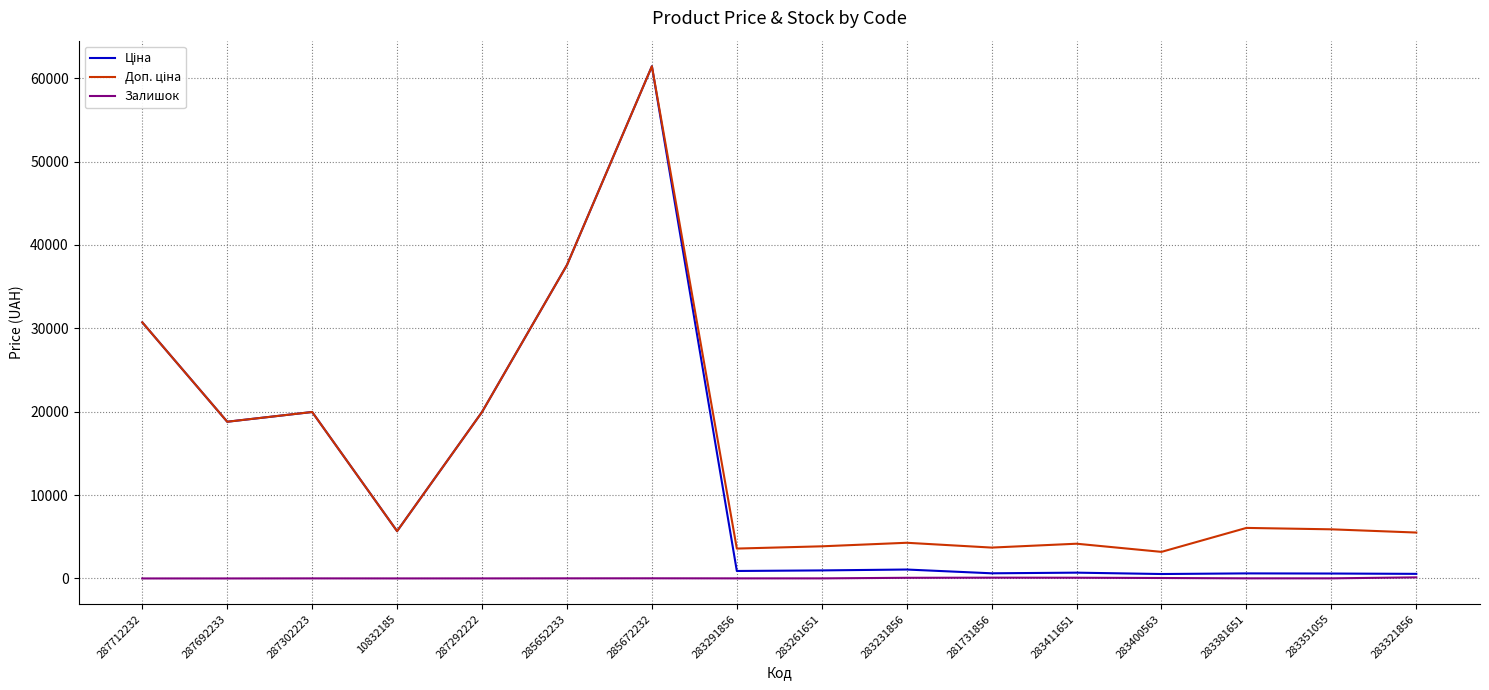

What is the maximum value shown in the chart?

61434.3